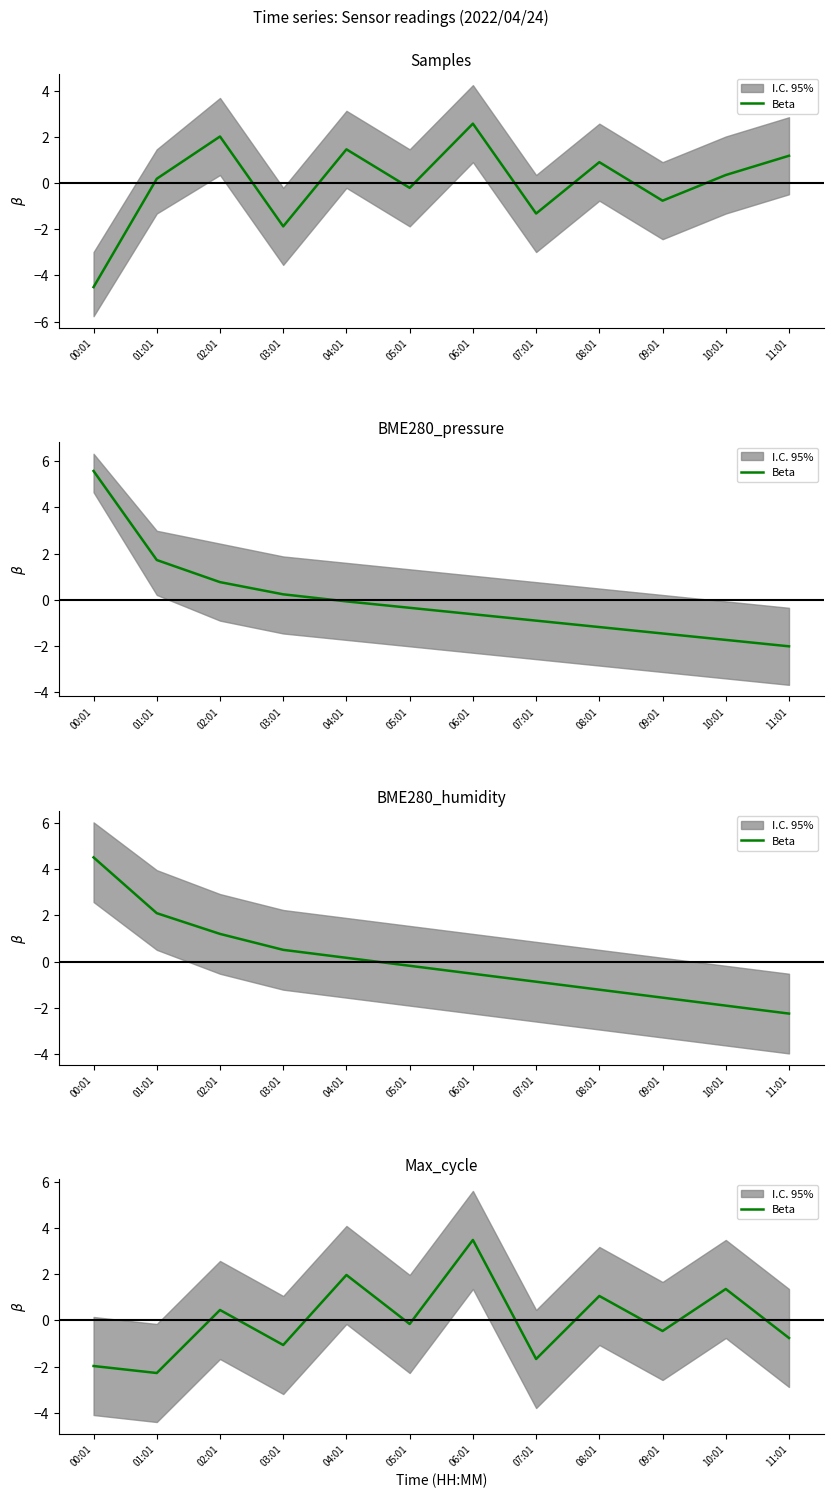

At which category does the data reach its first local valley?

01:01